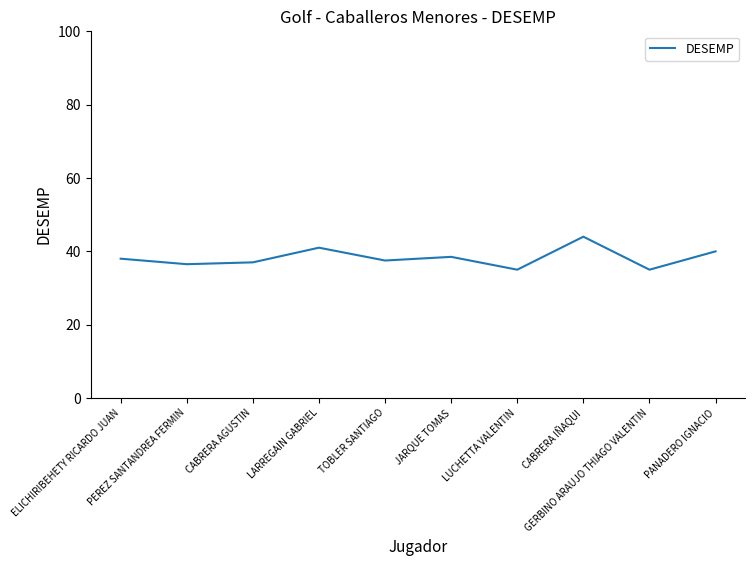

Reading left to right, transcribe all the data shown in this chart.

38.0	36.5	37.0	41.0	37.5	38.5	35.0	44.0	35.0	40.0